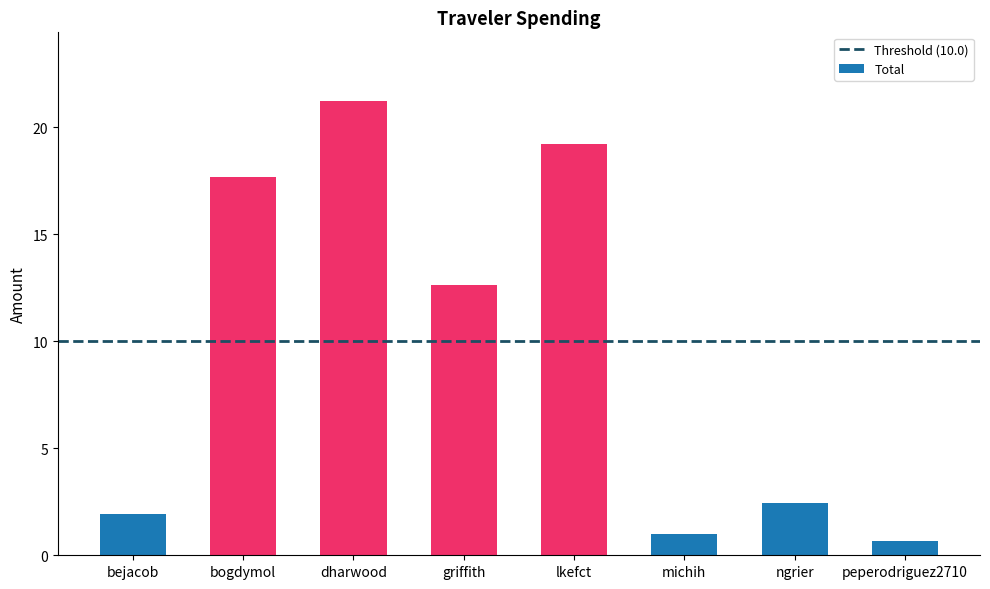

What is the value of the 6th bar from the left?

1.0